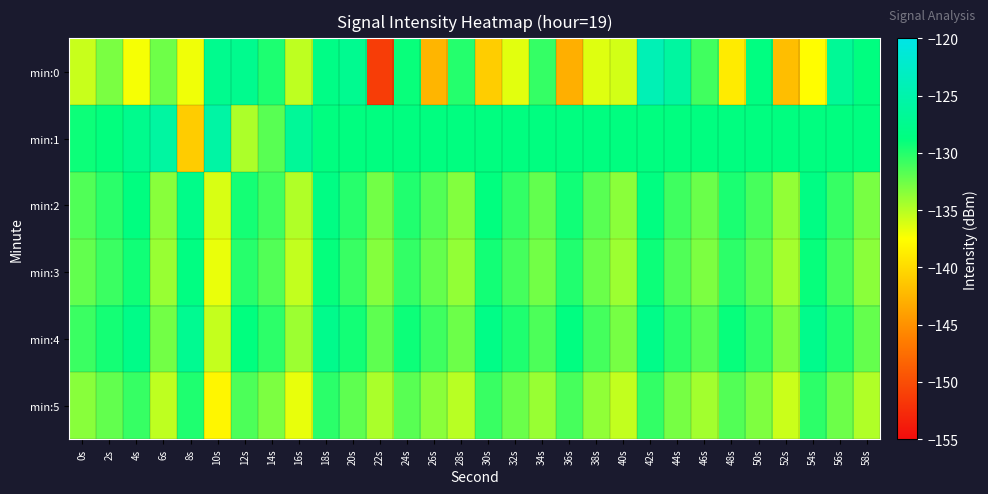

Reading left to right, extract all data points from this chart.

min:0: 0s=-135.6	2s=-133.0	4s=-137.2	6s=-132.5	8s=-137.0	10s=-127.5	12s=-127.5	14s=-129.8	16s=-135.3	18s=-128.2	20s=-127.3	22s=-151.3	24s=-129.0	26s=-142.5	28s=-130.0	30s=-140.9	32s=-136.5	34s=-130.6	36s=-142.9	38s=-136.4	40s=-136.0	42s=-124.2	44s=-126.0	46s=-130.9	48s=-138.8	50s=-128.6	52s=-141.9	54s=-137.6	56s=-126.8	58s=-128.7
min:1: 0s=-129.2	2s=-128.8	4s=-127.6	6s=-125.9	8s=-140.9	10s=-125.6	12s=-134.6	14s=-131.8	16s=-126.7	18s=-128.7	20s=-128.7	22s=-128.7	24s=-128.7	26s=-128.7	28s=-128.7	30s=-128.7	32s=-128.7	34s=-128.7	36s=-128.7	38s=-128.7	40s=-128.7	42s=-128.7	44s=-128.7	46s=-128.7	48s=-128.7	50s=-128.7	52s=-128.7	54s=-128.7	56s=-128.7	58s=-128.7
min:2: 0s=-131.5	2s=-130.2	4s=-128.7	6s=-133.4	8s=-127.9	10s=-136.2	12s=-129.5	14s=-131.0	16s=-134.8	18s=-128.3	20s=-130.1	22s=-132.7	24s=-129.9	26s=-131.6	28s=-133.2	30s=-128.8	32s=-130.5	34s=-132.1	36s=-129.3	38s=-131.8	40s=-133.5	42s=-128.6	44s=-130.9	46s=-132.4	48s=-129.7	50s=-131.2	52s=-133.8	54s=-128.4	56s=-130.6	58s=-132.9
min:3: 0s=-132.1	2s=-130.8	4s=-129.3	6s=-134.0	8s=-128.5	10s=-136.8	12s=-130.1	14s=-131.6	16s=-135.4	18s=-128.9	20s=-130.7	22s=-133.3	24s=-130.5	26s=-132.2	28s=-133.8	30s=-129.4	32s=-131.1	34s=-132.7	36s=-129.9	38s=-132.4	40s=-134.1	42s=-129.2	44s=-131.5	46s=-133.0	48s=-130.3	50s=-131.8	52s=-134.4	54s=-129.0	56s=-131.2	58s=-133.5
min:4: 0s=-130.8	2s=-129.5	4s=-128.0	6s=-132.7	8s=-127.2	10s=-135.5	12s=-128.8	14s=-130.3	16s=-134.1	18s=-127.6	20s=-129.4	22s=-132.0	24s=-129.2	26s=-130.9	28s=-132.5	30s=-128.1	32s=-129.8	34s=-131.4	36s=-128.6	38s=-131.1	40s=-132.8	42s=-127.9	44s=-130.2	46s=-131.7	48s=-129.0	50s=-130.5	52s=-133.1	54s=-127.7	56s=-129.9	58s=-132.2
min:5: 0s=-133.4	2s=-132.1	4s=-130.6	6s=-135.3	8s=-129.8	10s=-138.1	12s=-131.4	14s=-133.0	16s=-136.7	18s=-130.2	20s=-132.0	22s=-134.6	24s=-131.8	26s=-133.5	28s=-135.1	30s=-130.7	32s=-132.4	34s=-134.0	36s=-131.2	38s=-133.7	40s=-135.4	42s=-130.5	44s=-132.8	46s=-134.3	48s=-131.6	50s=-133.1	52s=-135.7	54s=-130.3	56s=-132.5	58s=-134.8